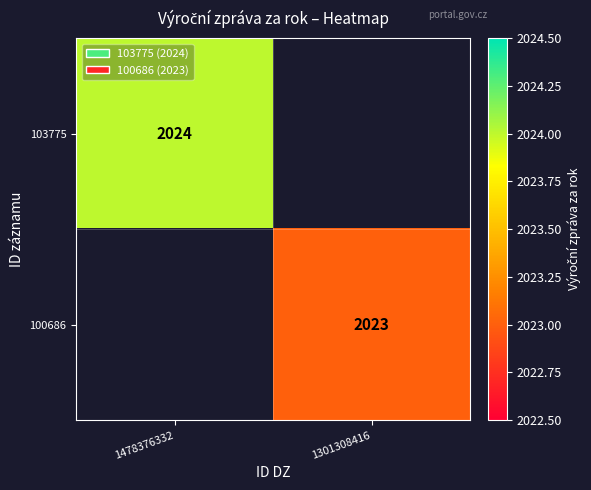

True or false: 100686 has a value of 2023 at 1301308416.

True